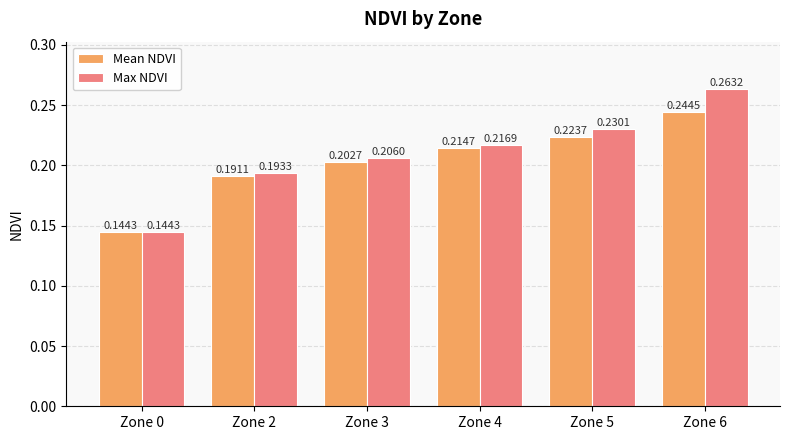

List the series in order of their overall mean, lowest first.

Mean NDVI, Max NDVI